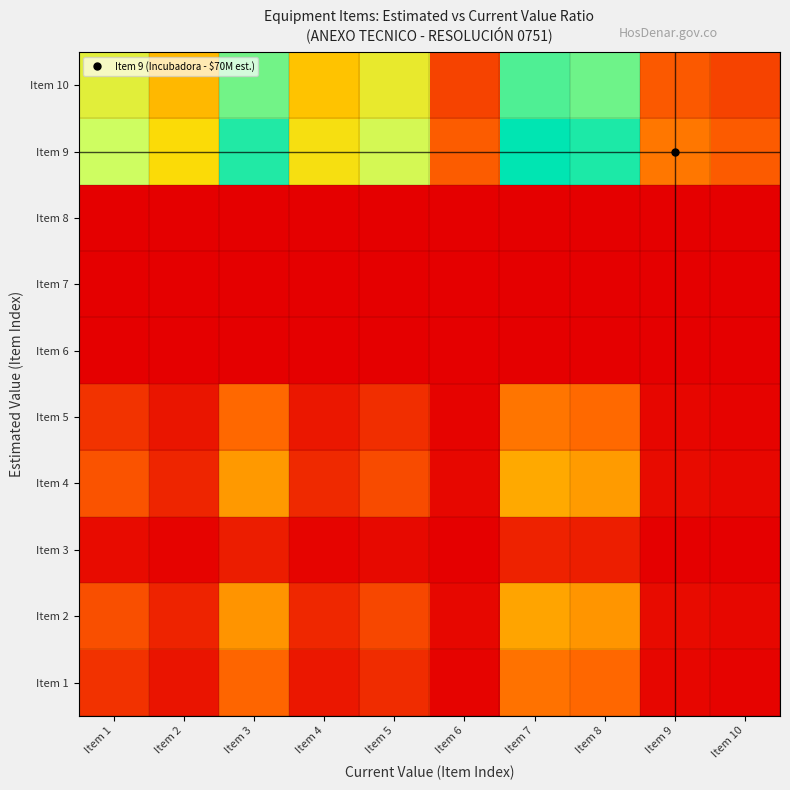

At how many categories does at least one series exceed 1?

10